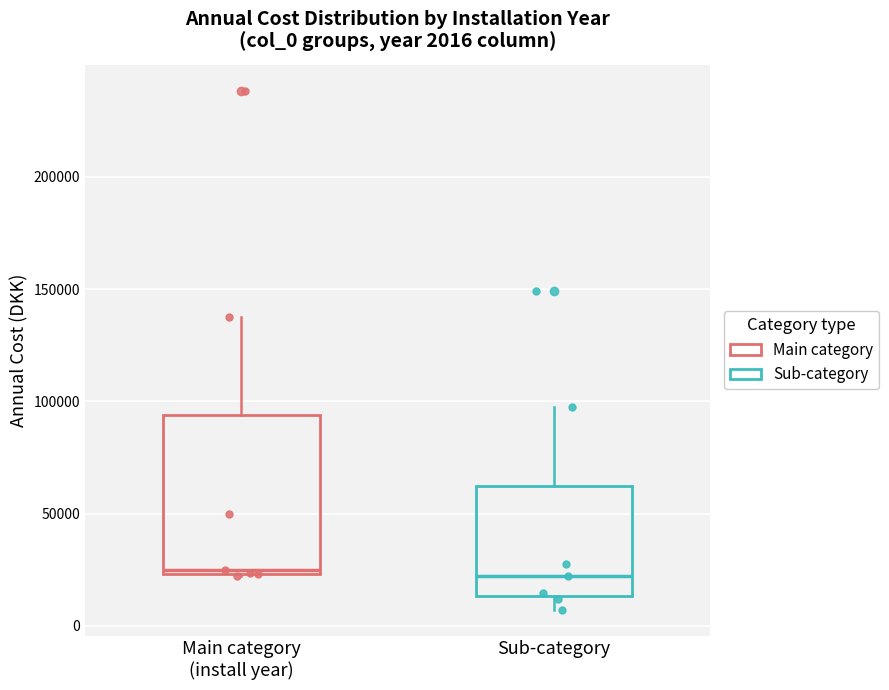

Which box is the tallest, from its lower edge to its upper edge?

Main category (install year)